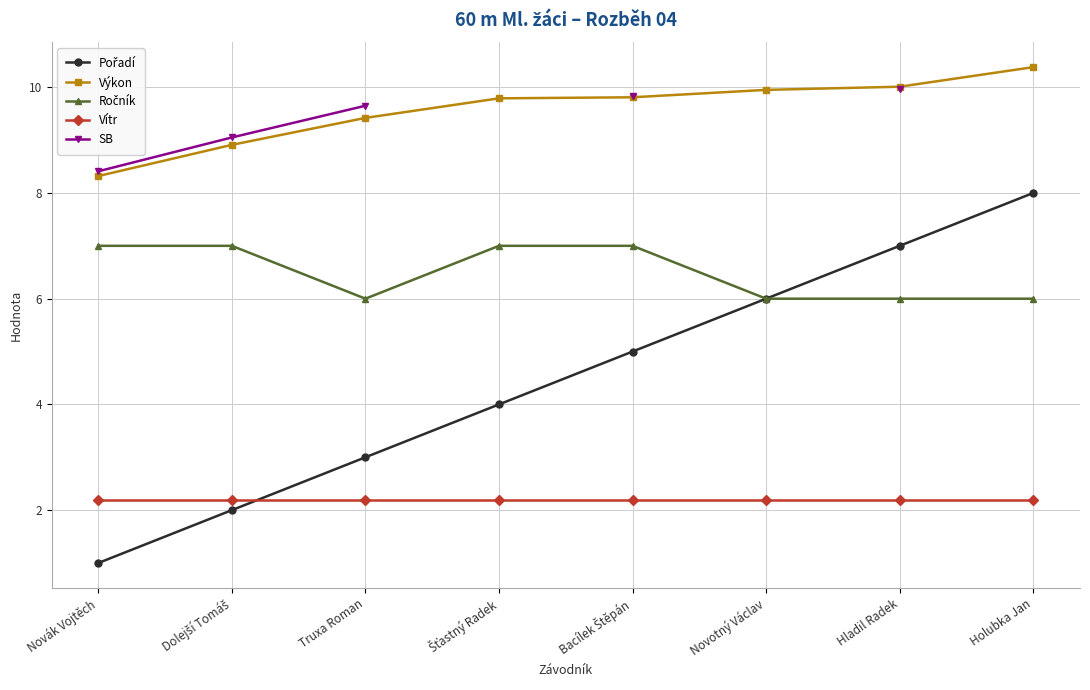

Is it true that Pořadí equals 1.0 at Novák Vojtěch?

True